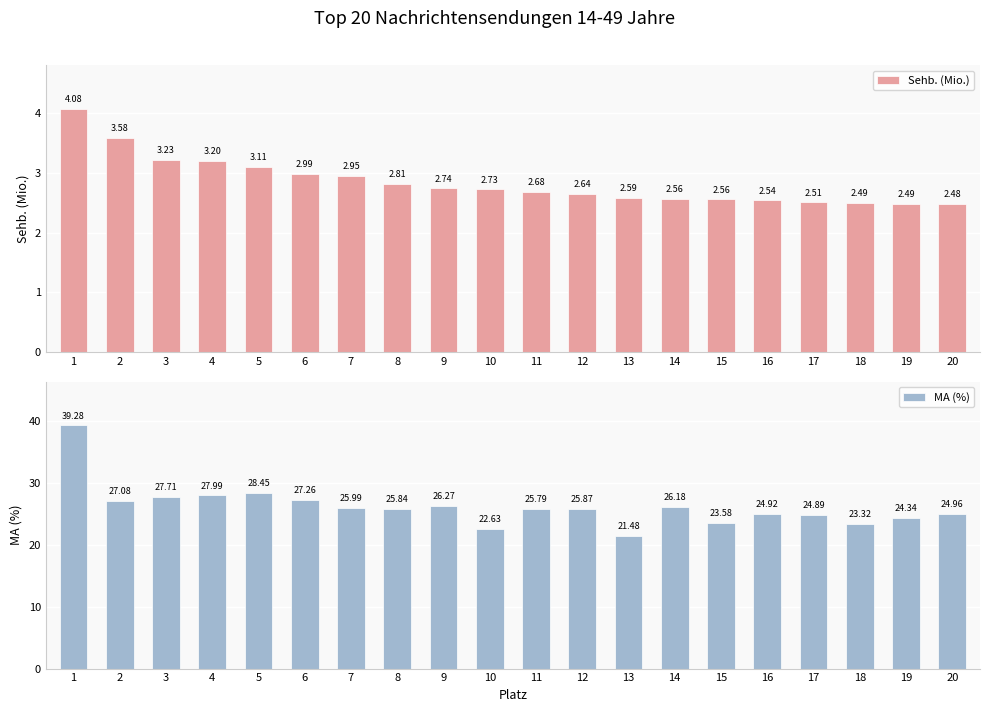

Which label corresponds to the smallest value in the chart?

20